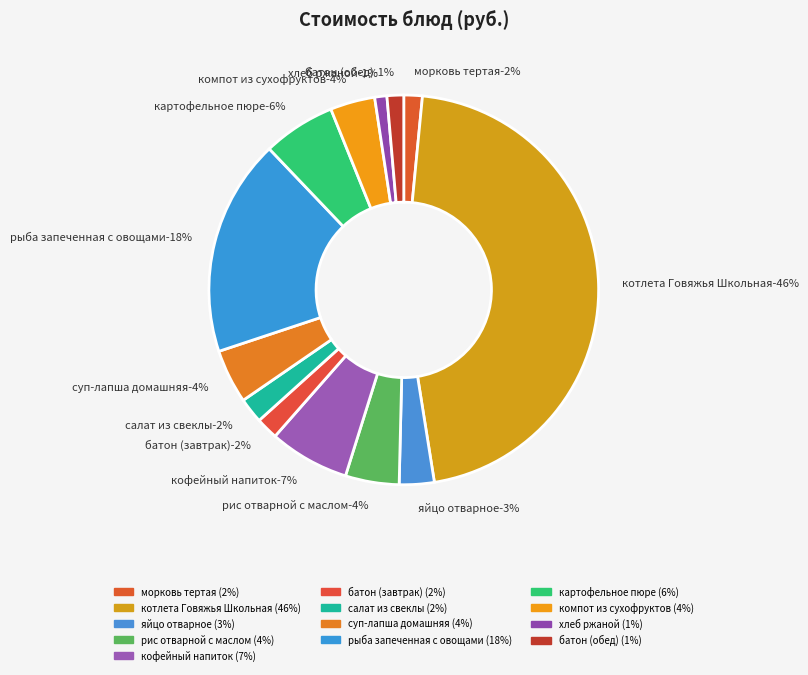

Which slice is the largest?

котлета Говяжья Школьная